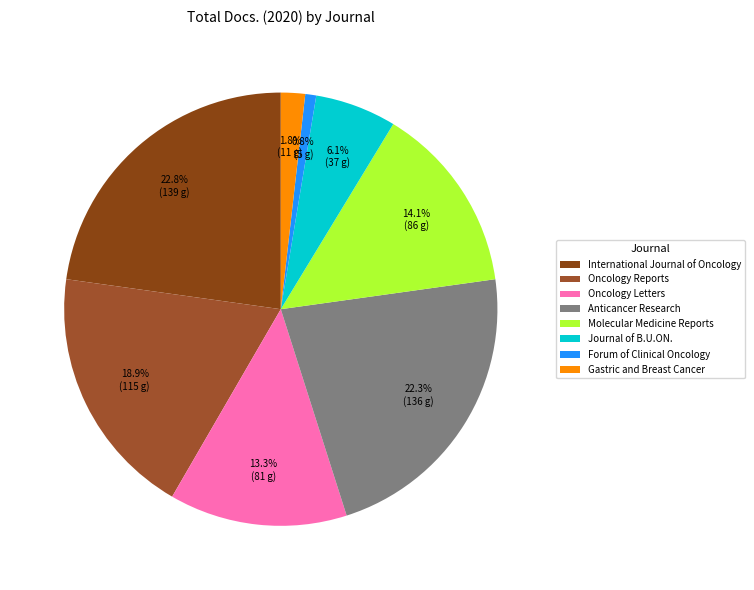

Rank the categories by value from lowest to highest.

Forum of Clinical Oncology, Gastric and Breast Cancer, Journal of B.U.ON., Oncology Letters, Molecular Medicine Reports, Oncology Reports, Anticancer Research, International Journal of Oncology